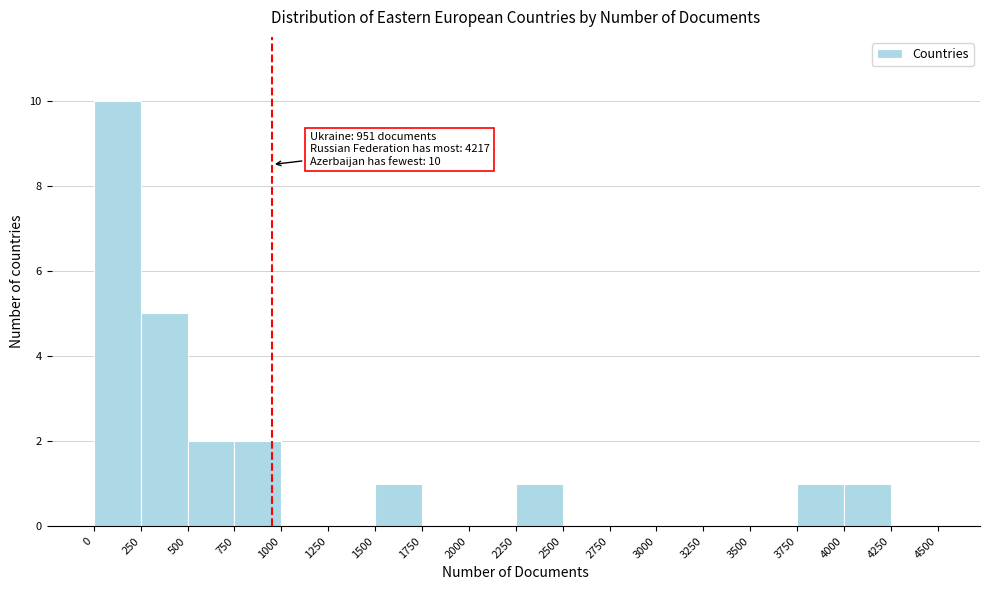

Which range on the x-axis has the tallest bar?

0 to 250